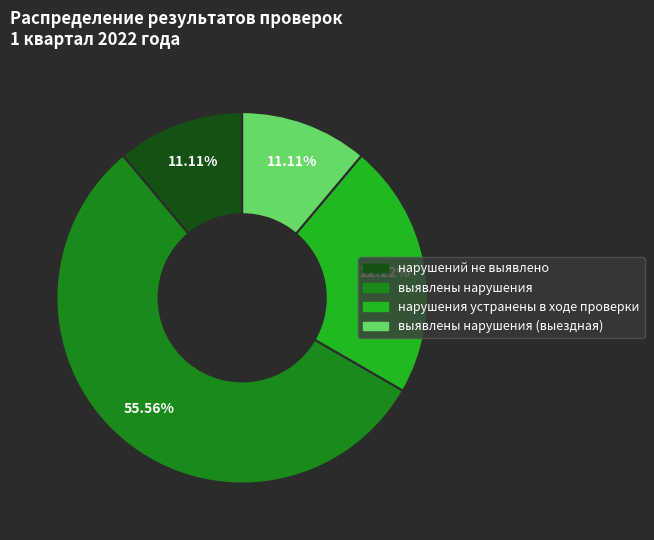

To the nearest percent, what portion does выявлены нарушения (выездная) represent?

11%